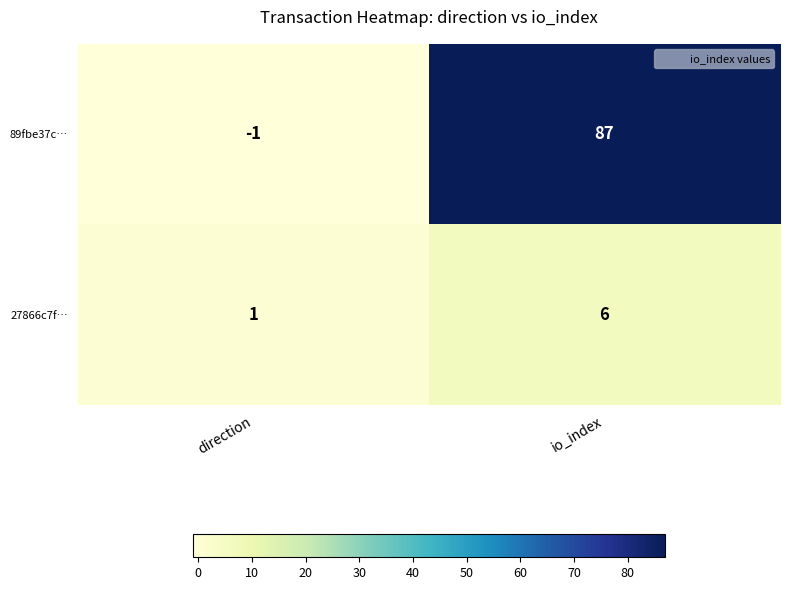

The 89fbe37c… series shows 56 at io_index. True or false?

False